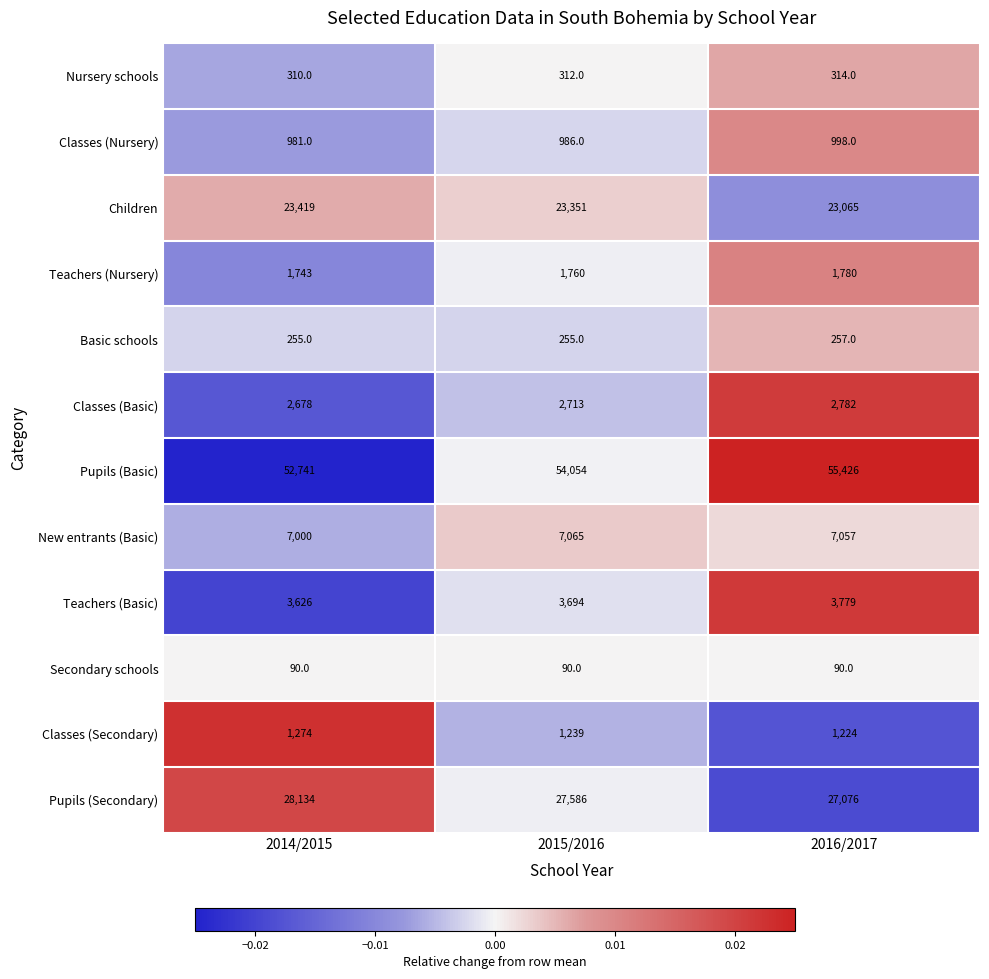

Which series has the largest range (max minus min)?

Pupils (Basic)